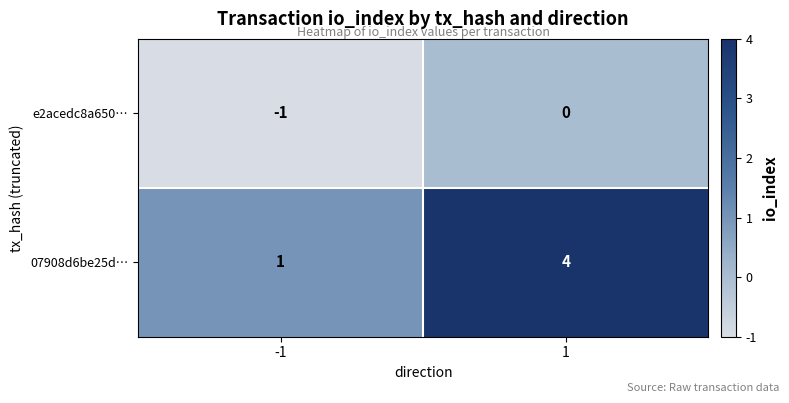

At 1, list the series in order from largest to smallest.

07908d6be25d…, e2acedc8a650…